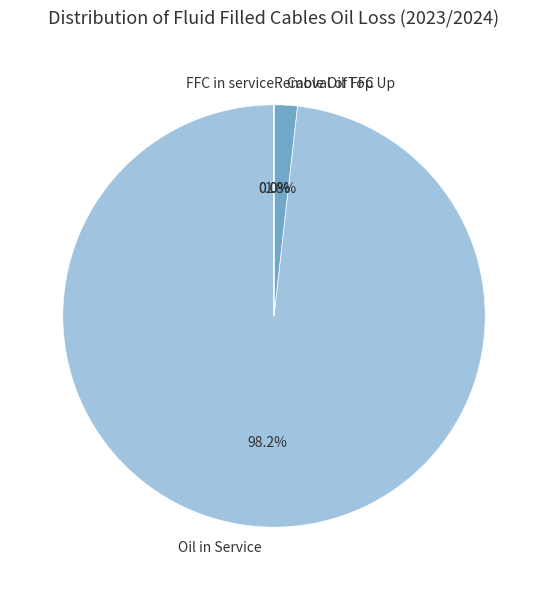

Which category accounts for the majority?

Oil in Service